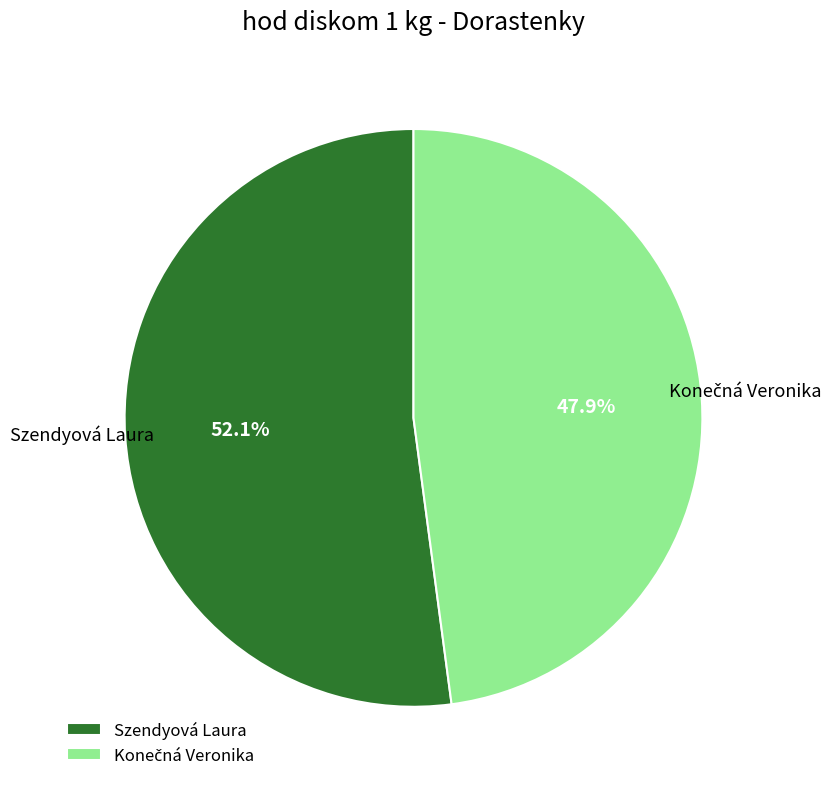

What is the largest slice in the pie chart?

Szendyová Laura